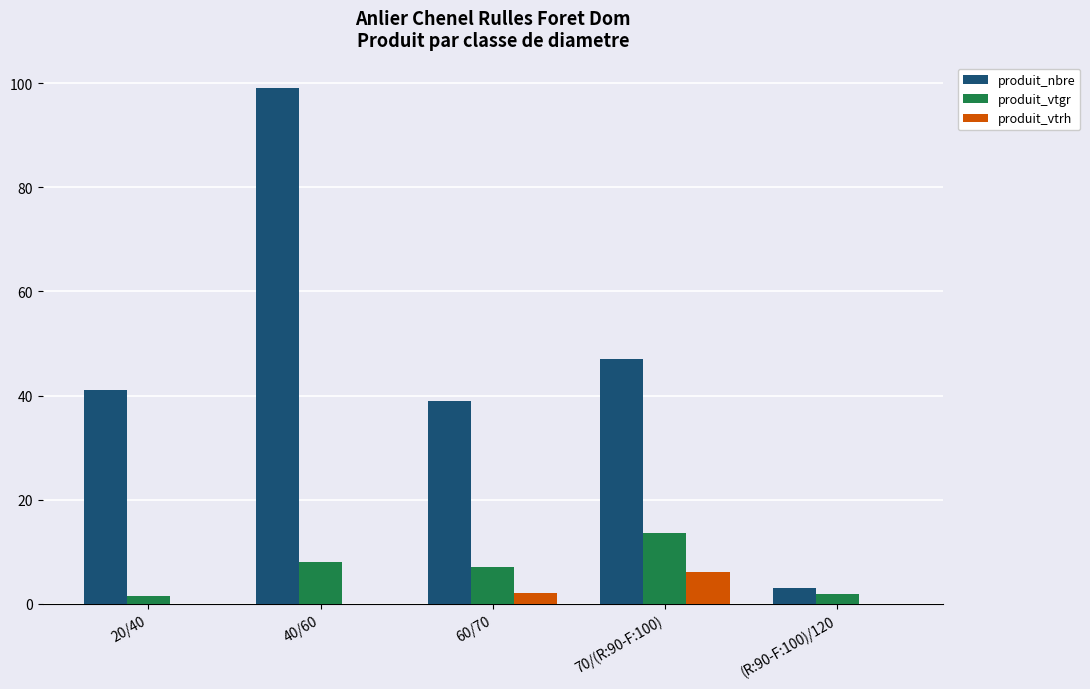

Is it true that produit_nbre equals 3.0 at (R:90-F:100)/120?

True